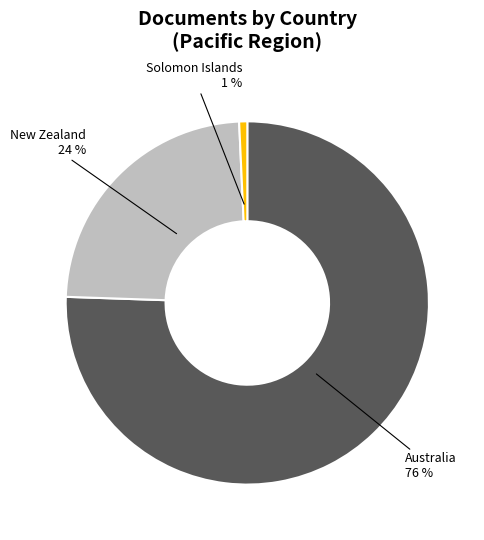

To the nearest percent, what is the average slice percentage?

33%